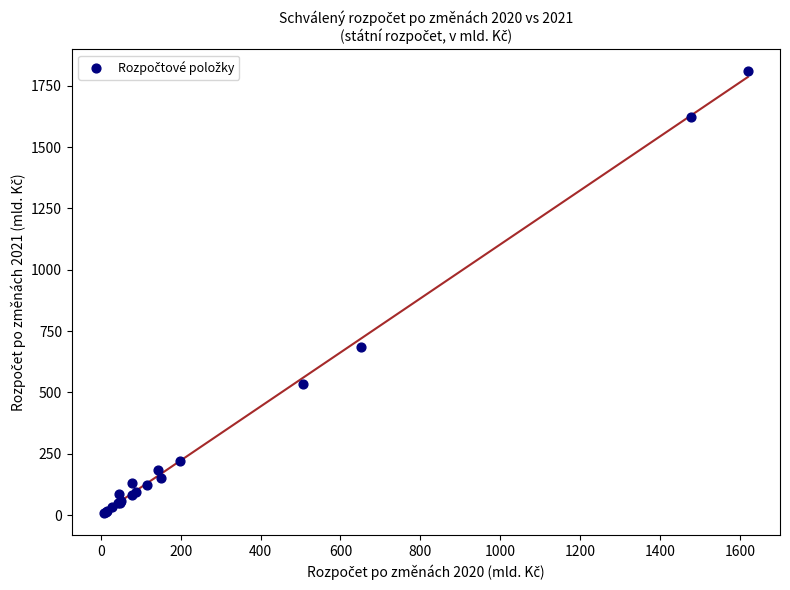

What Y value in the scatter plot is closest to 908?

686.5